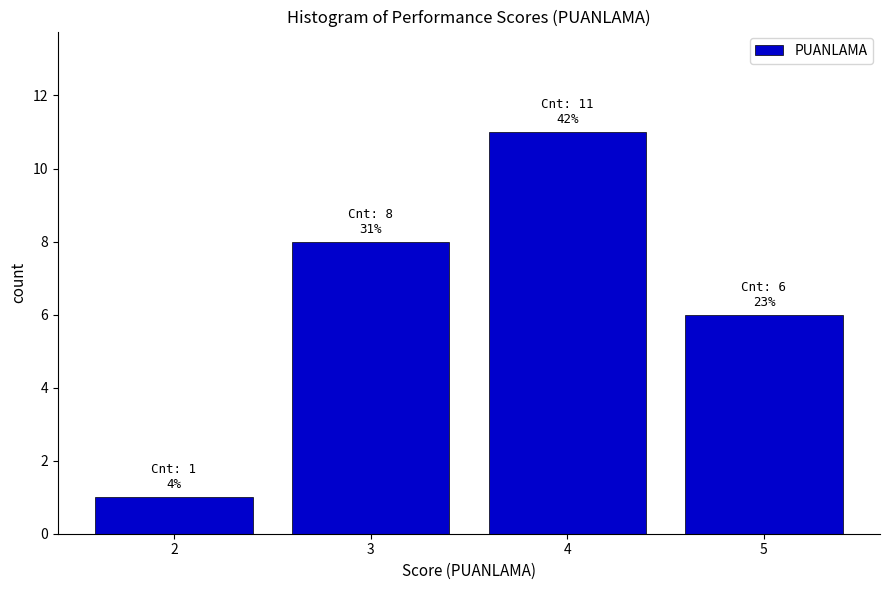

Which range on the x-axis has the tallest bar?

3.5 to 4.5